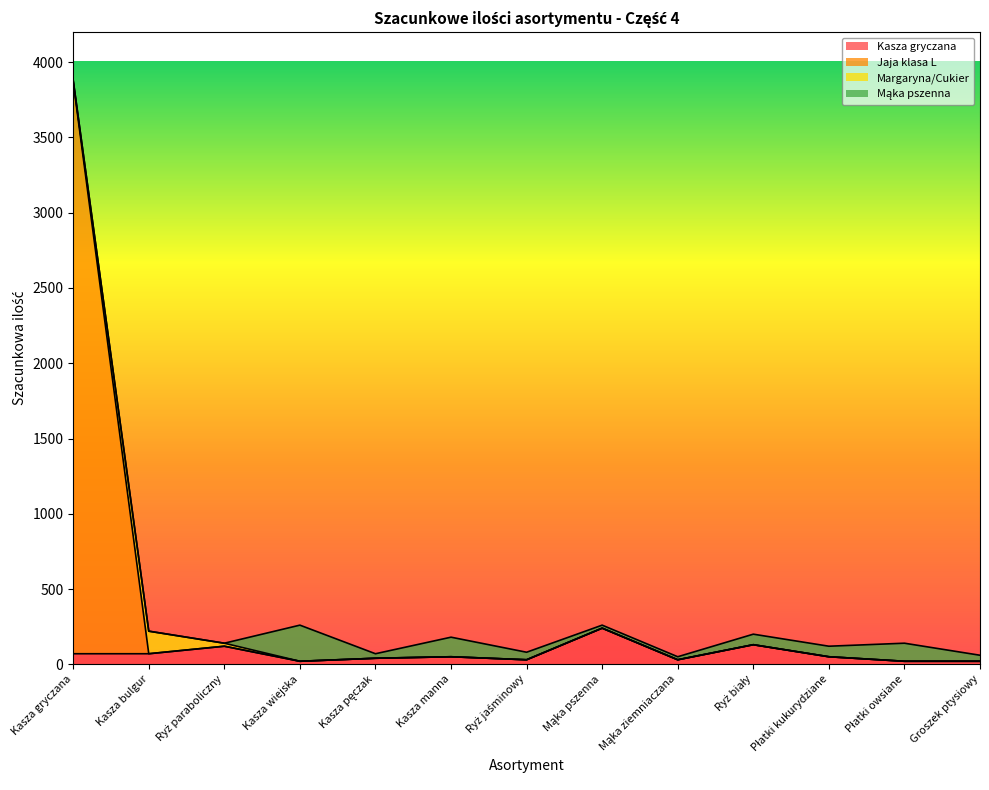

What is the label of the 4th point from the left?

Kasza wiejska